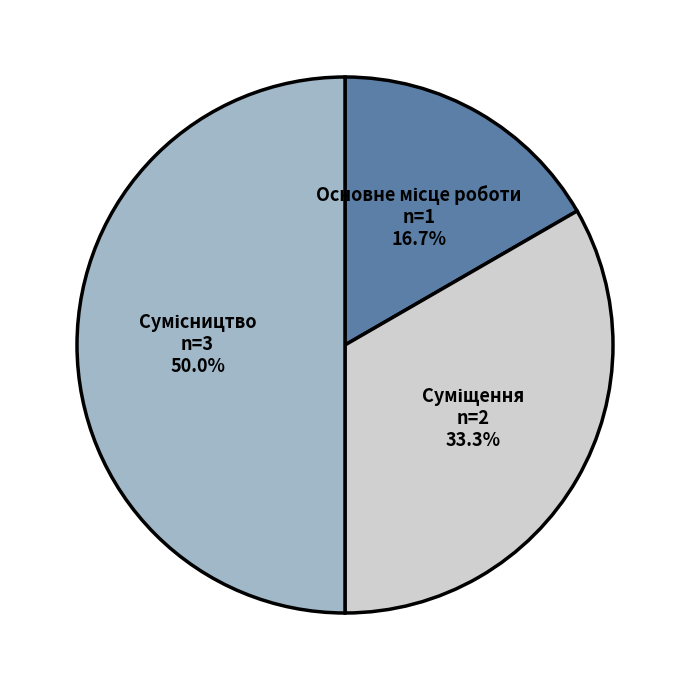

To the nearest percent, what portion does Основне місце роботи represent?

17%